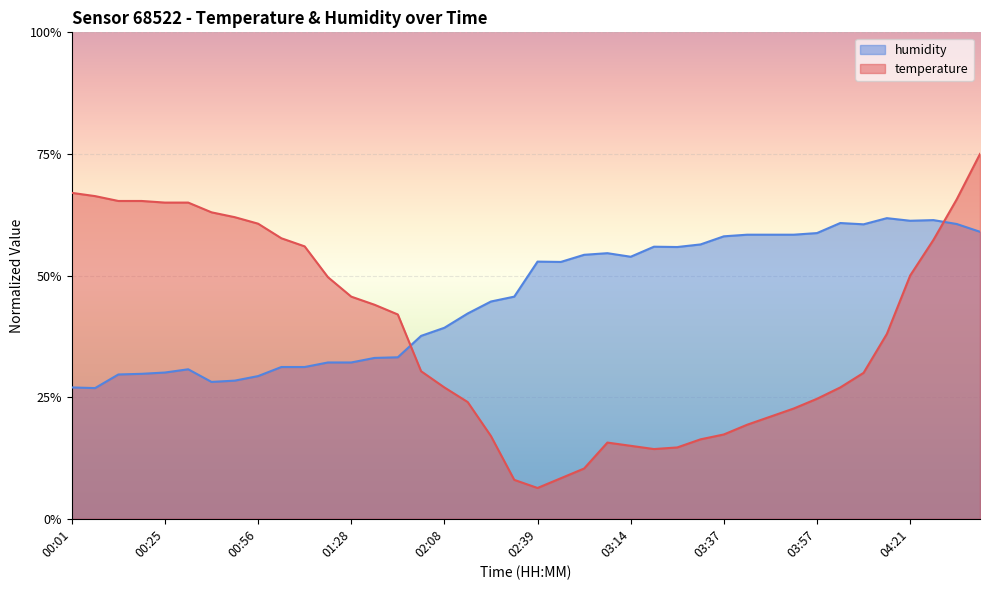

The value of temperature at 03:37 is 17.3. True or false?

True